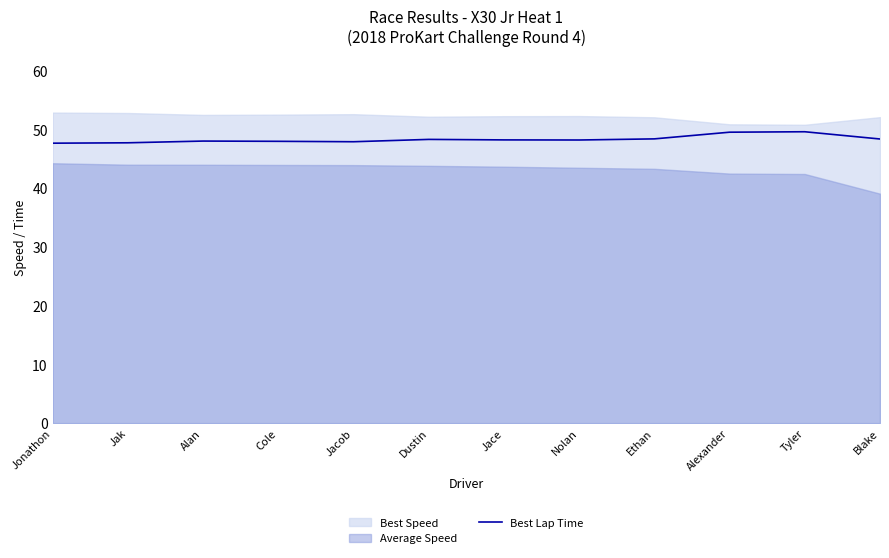

Does the chart display data point markers on the line(s)?

No